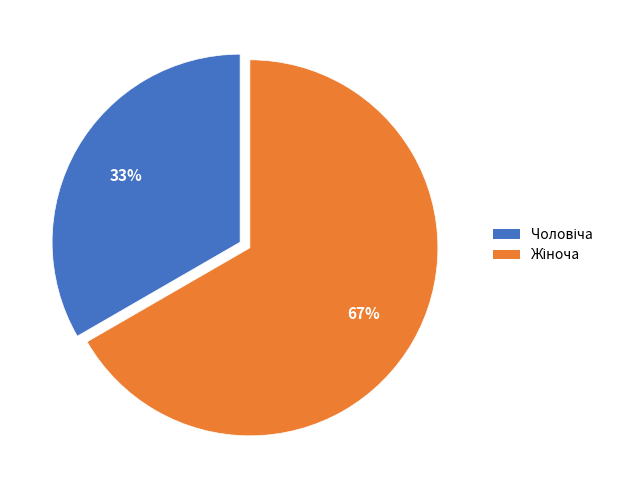

Does any single category account for the majority?

Yes